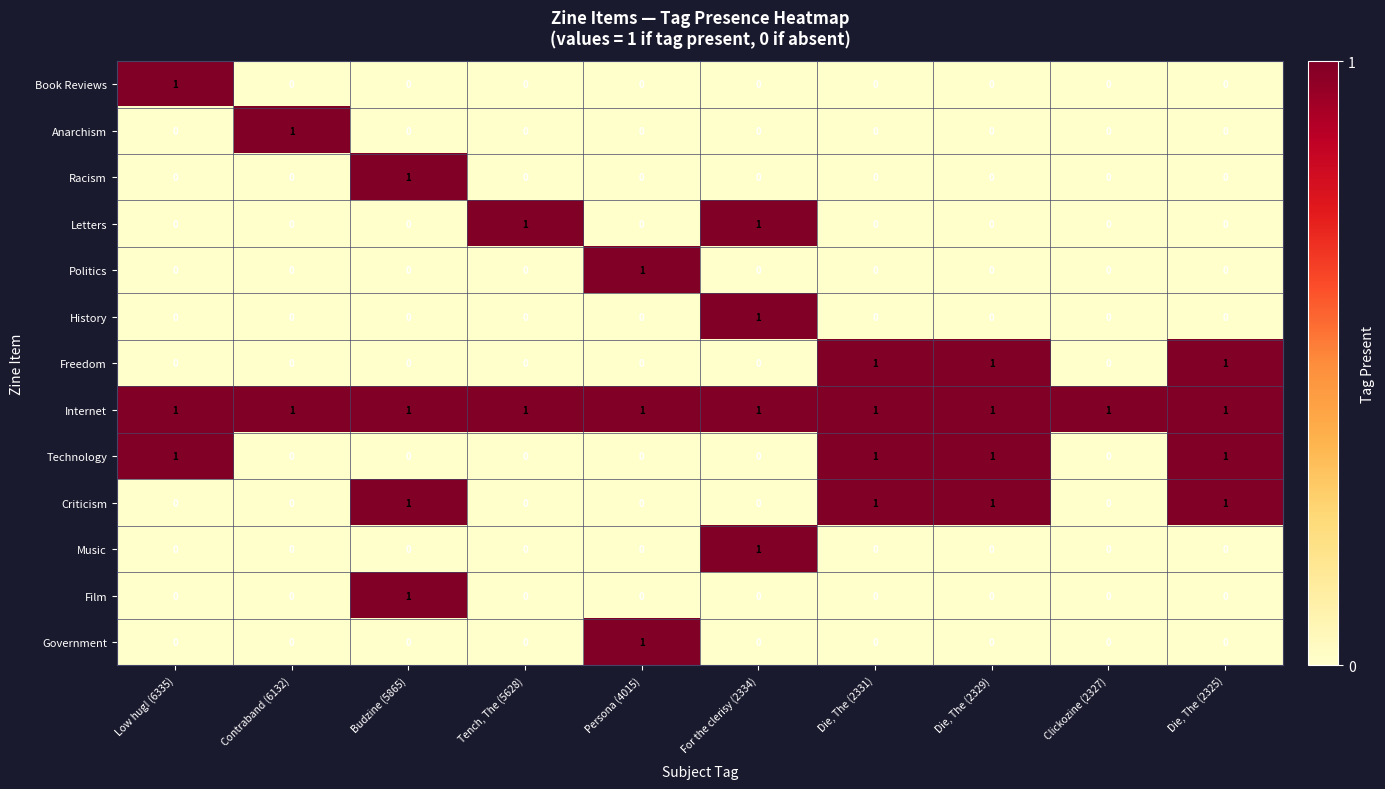

The value of Government at Clickozine (2327) is 0. True or false?

True